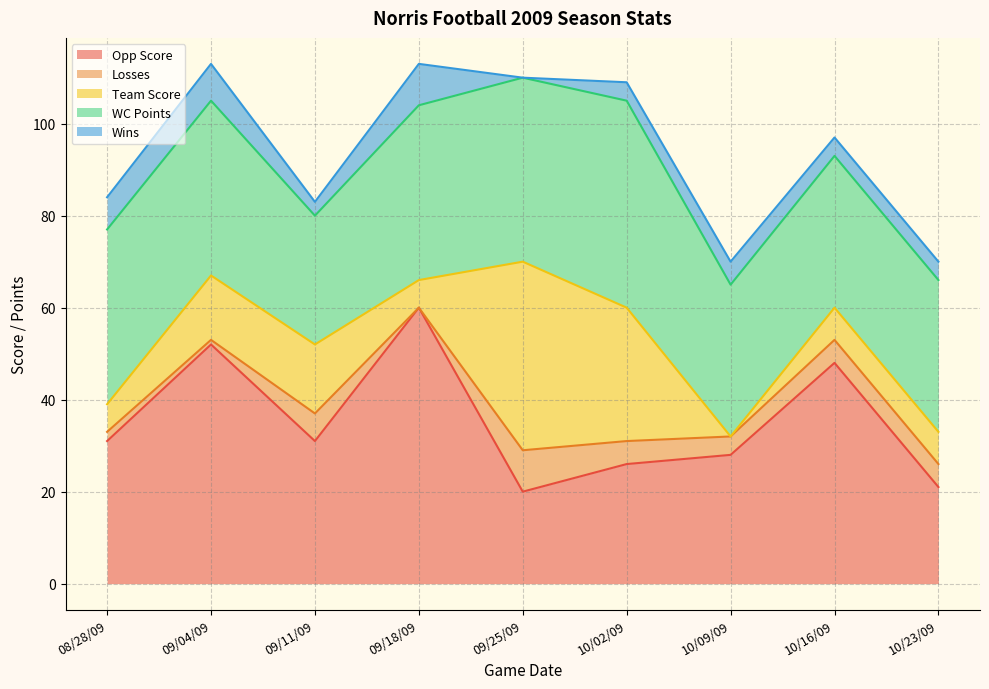

Reading right to left, transcribe all the data shown in this chart.

Opp Score: 10/23/09=21	10/16/09=48	10/09/09=28	10/02/09=26	09/25/09=20	09/18/09=60	09/11/09=31	09/04/09=52	08/28/09=31
Losses: 10/23/09=5	10/16/09=5	10/09/09=4	10/02/09=5	09/25/09=9	09/18/09=0	09/11/09=6	09/04/09=1	08/28/09=2
Team Score: 10/23/09=7	10/16/09=7	10/09/09=0	10/02/09=29	09/25/09=41	09/18/09=6	09/11/09=15	09/04/09=14	08/28/09=6
WC Points: 10/23/09=33	10/16/09=33	10/09/09=33	10/02/09=45	09/25/09=40	09/18/09=38	09/11/09=28	09/04/09=38	08/28/09=38
Wins: 10/23/09=4	10/16/09=4	10/09/09=5	10/02/09=4	09/25/09=0	09/18/09=9	09/11/09=3	09/04/09=8	08/28/09=7